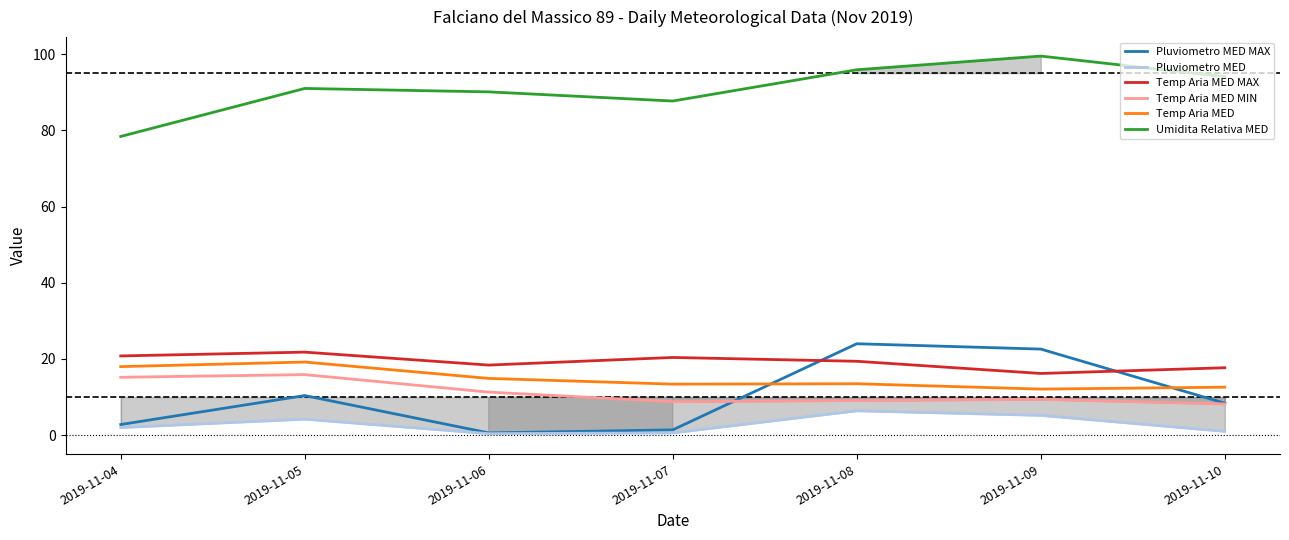

Which category has the highest value across all series?

2019-11-09